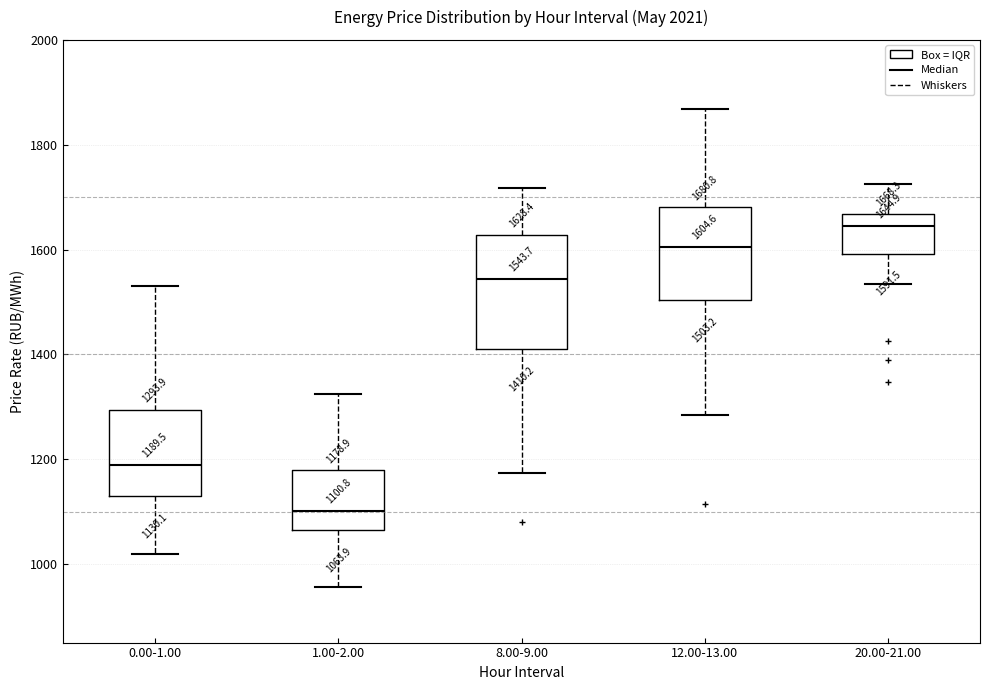

Which box's median line is the highest?

20.00-21.00